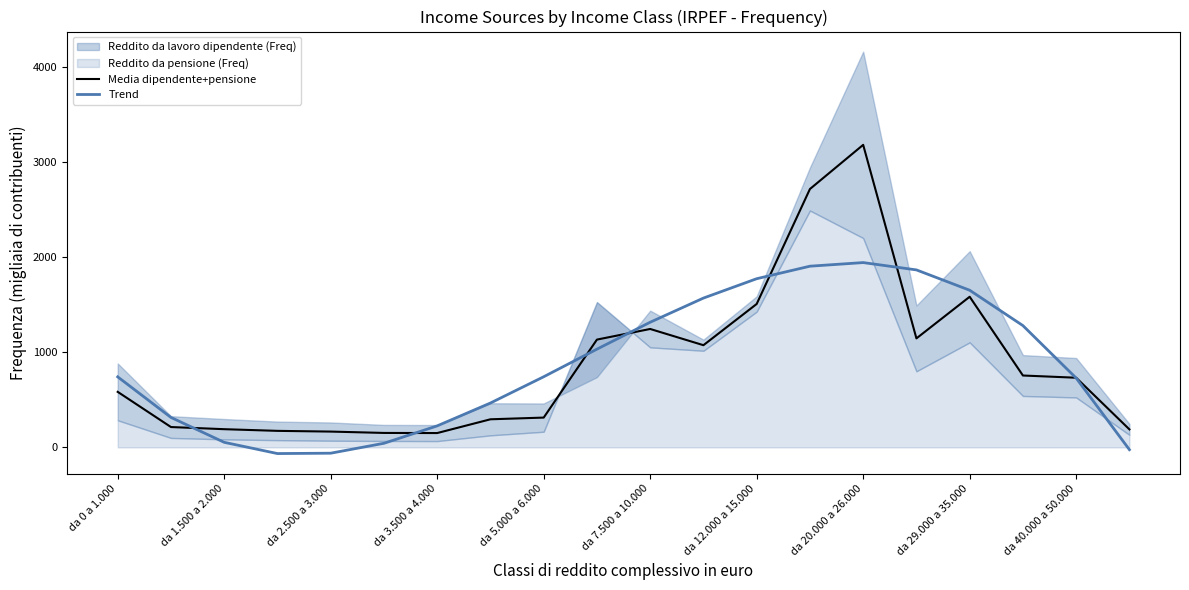

What is the difference between the highest and lowest values at 17?

524.2